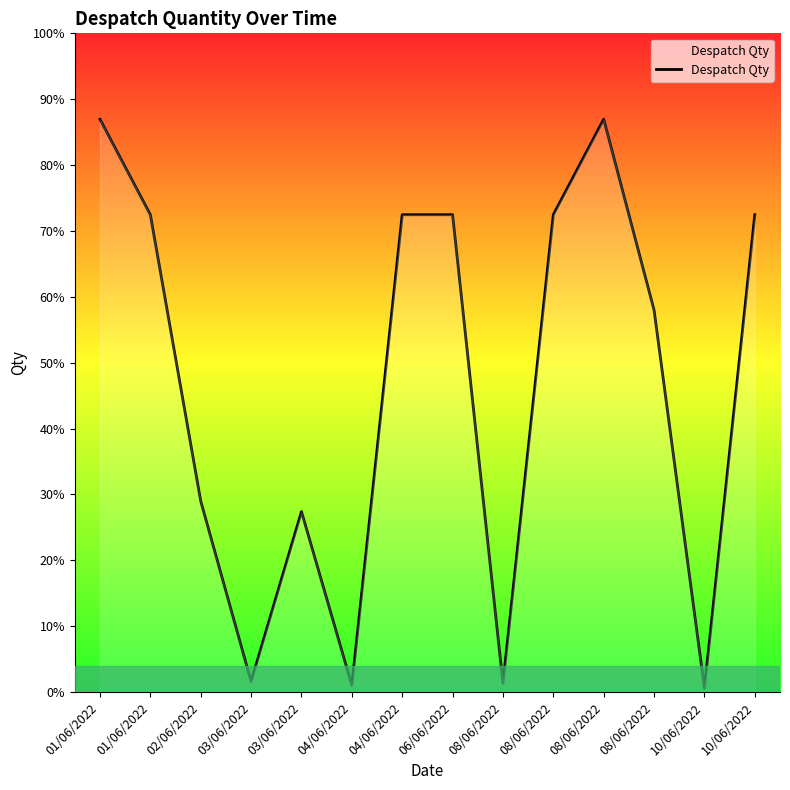

List the labels in order of value, largest first.

01/06/2022, 08/06/2022, 01/06/2022, 04/06/2022, 06/06/2022, 08/06/2022, 10/06/2022, 08/06/2022, 02/06/2022, 03/06/2022, 03/06/2022, 08/06/2022, 04/06/2022, 10/06/2022